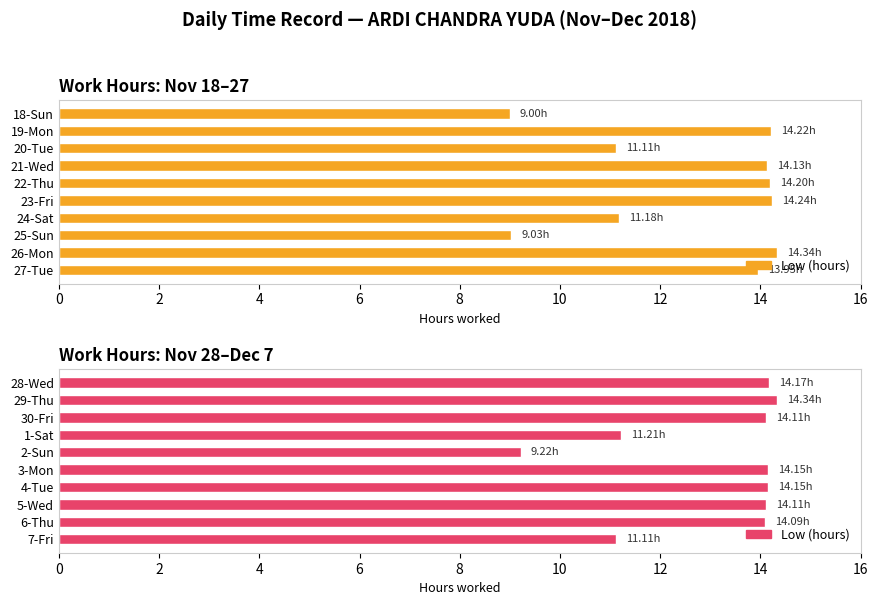

What is the difference between the maximum and minimum values?

5.1